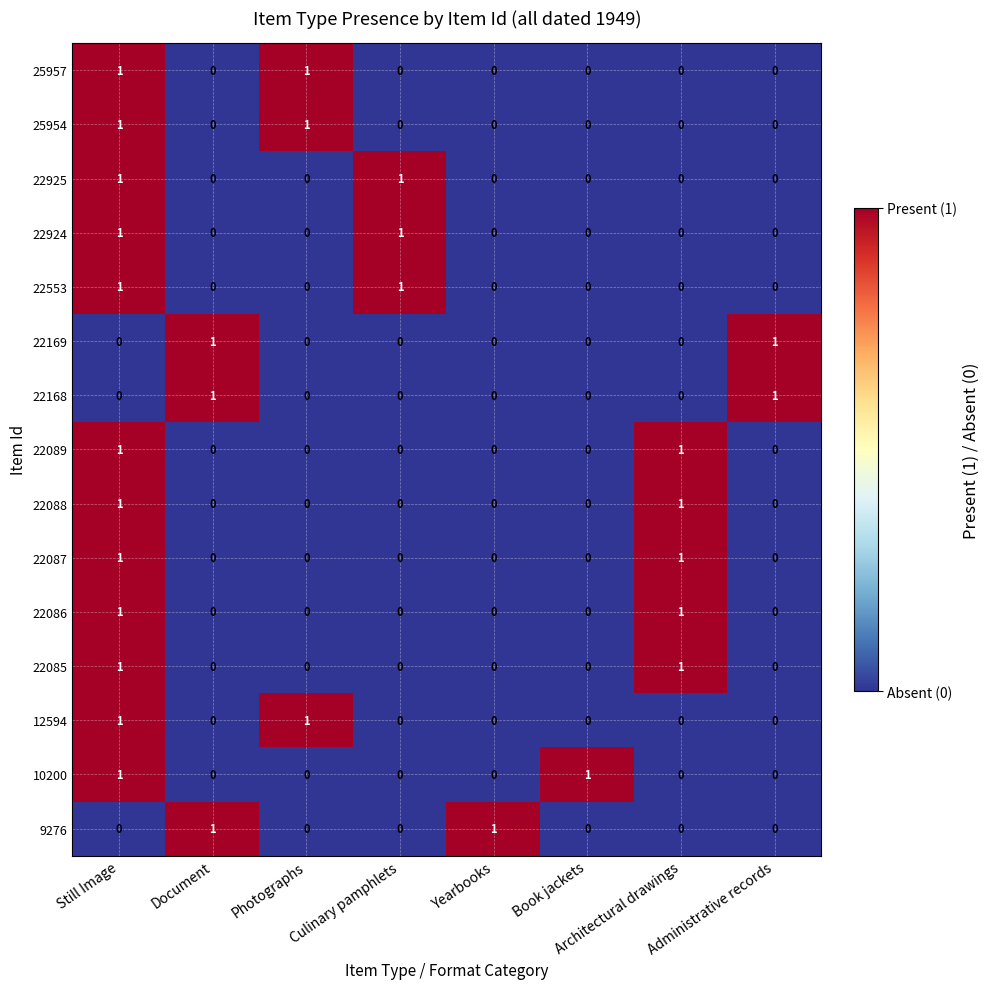

How many distinct data groups are displayed?

15